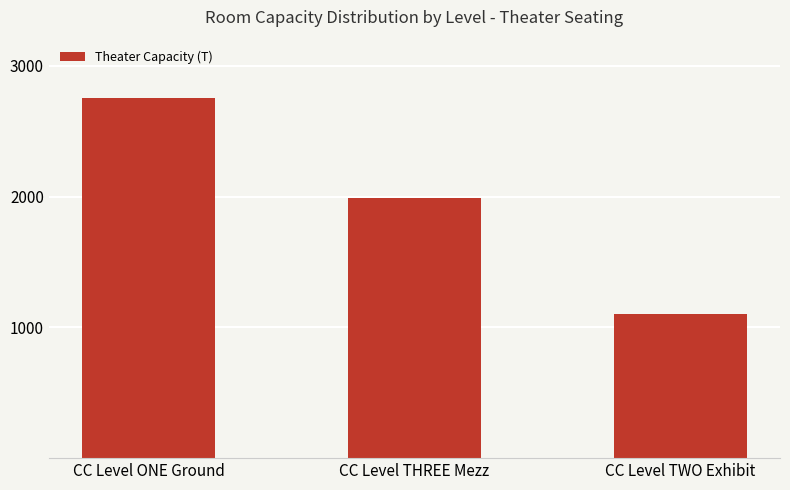

What is the approximate value at CC Level THREE Mezz?

1990